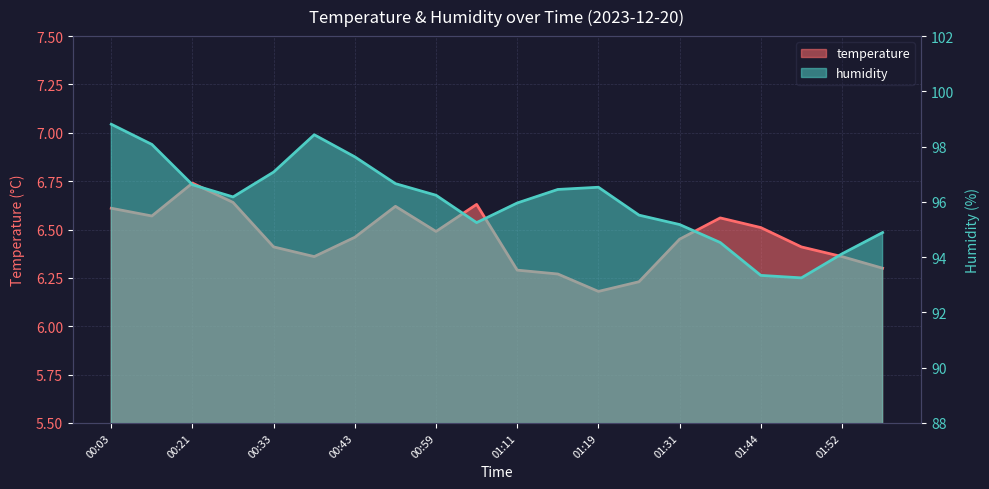

At how many categories does at least one series exceed 76?

20